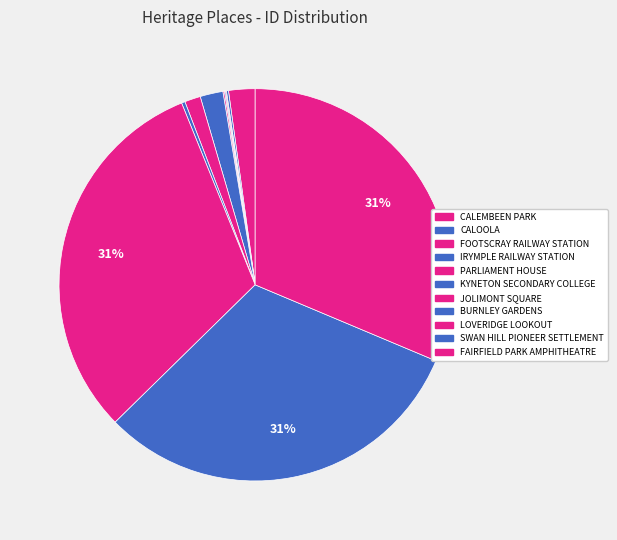

What percentage is NOT represented by FAIRFIELD PARK AMPHITHEATRE?

68.7%